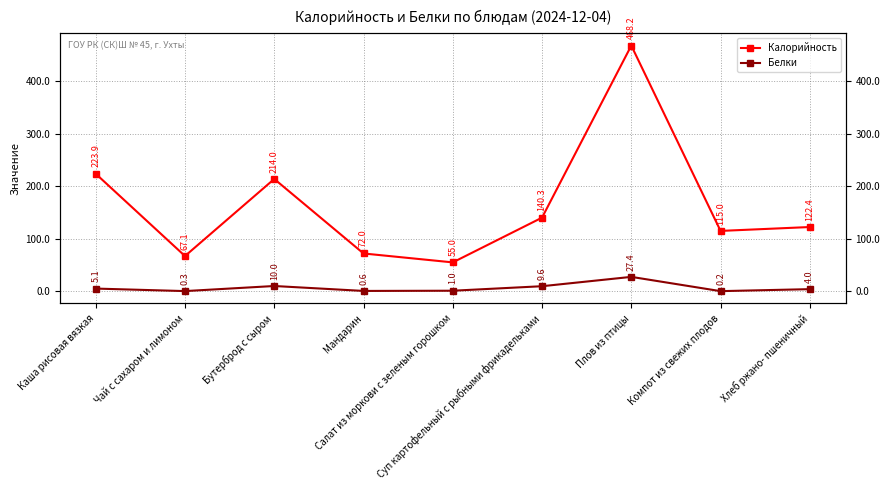

The value of Калорийность at Хлеб ржано- пшеничный is 207.6. True or false?

False